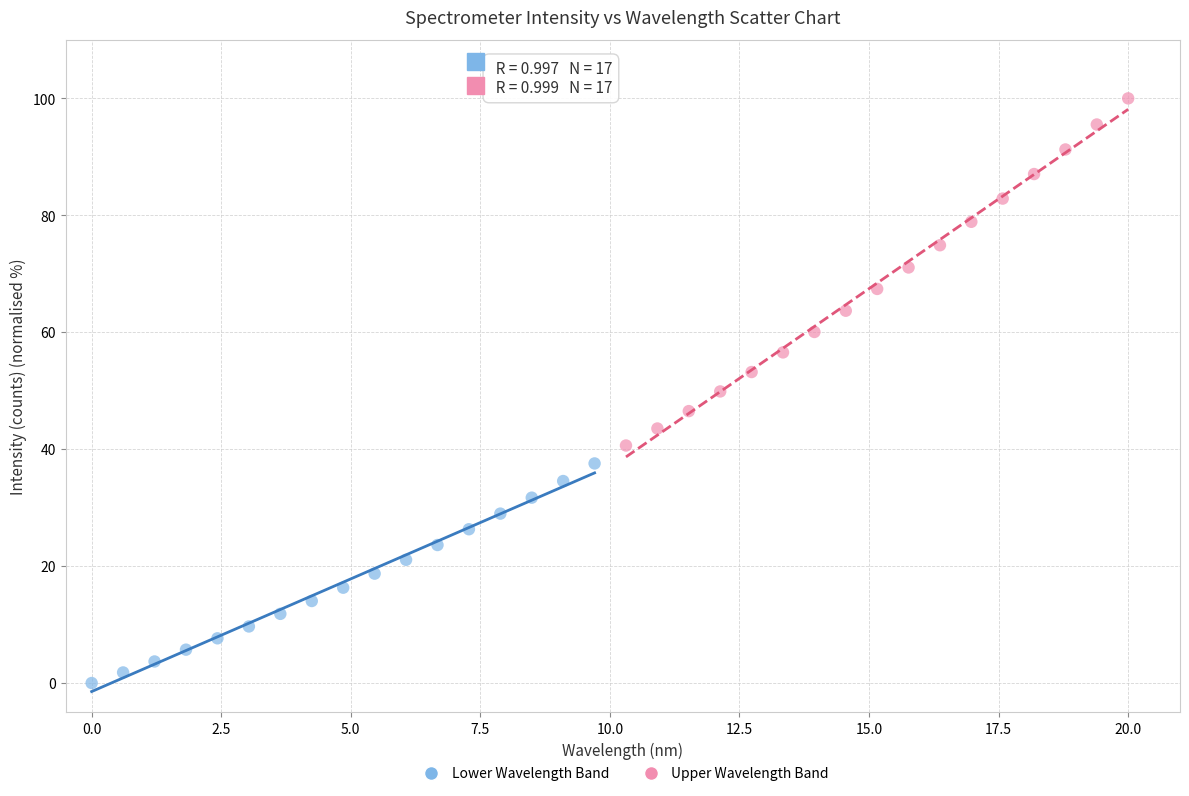

Which series contains the highest Y value?

Upper Wavelength Band